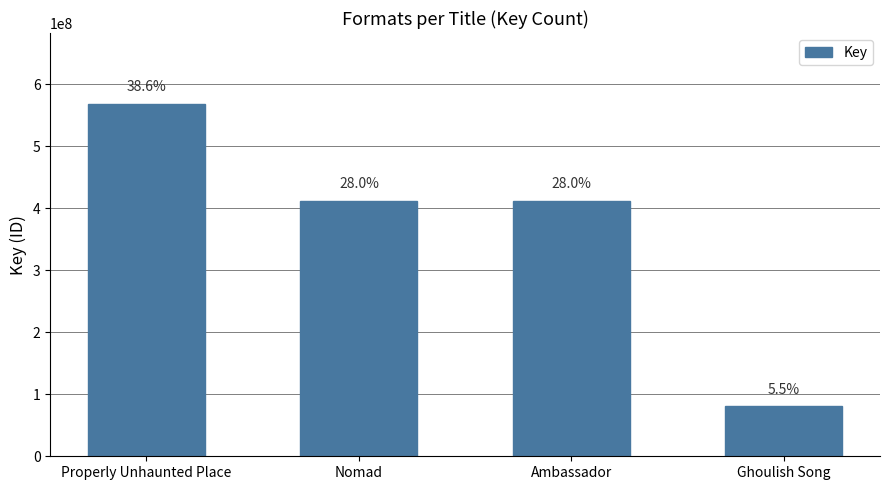

The value at Properly Unhaunted Place is 568953773. True or false?

True